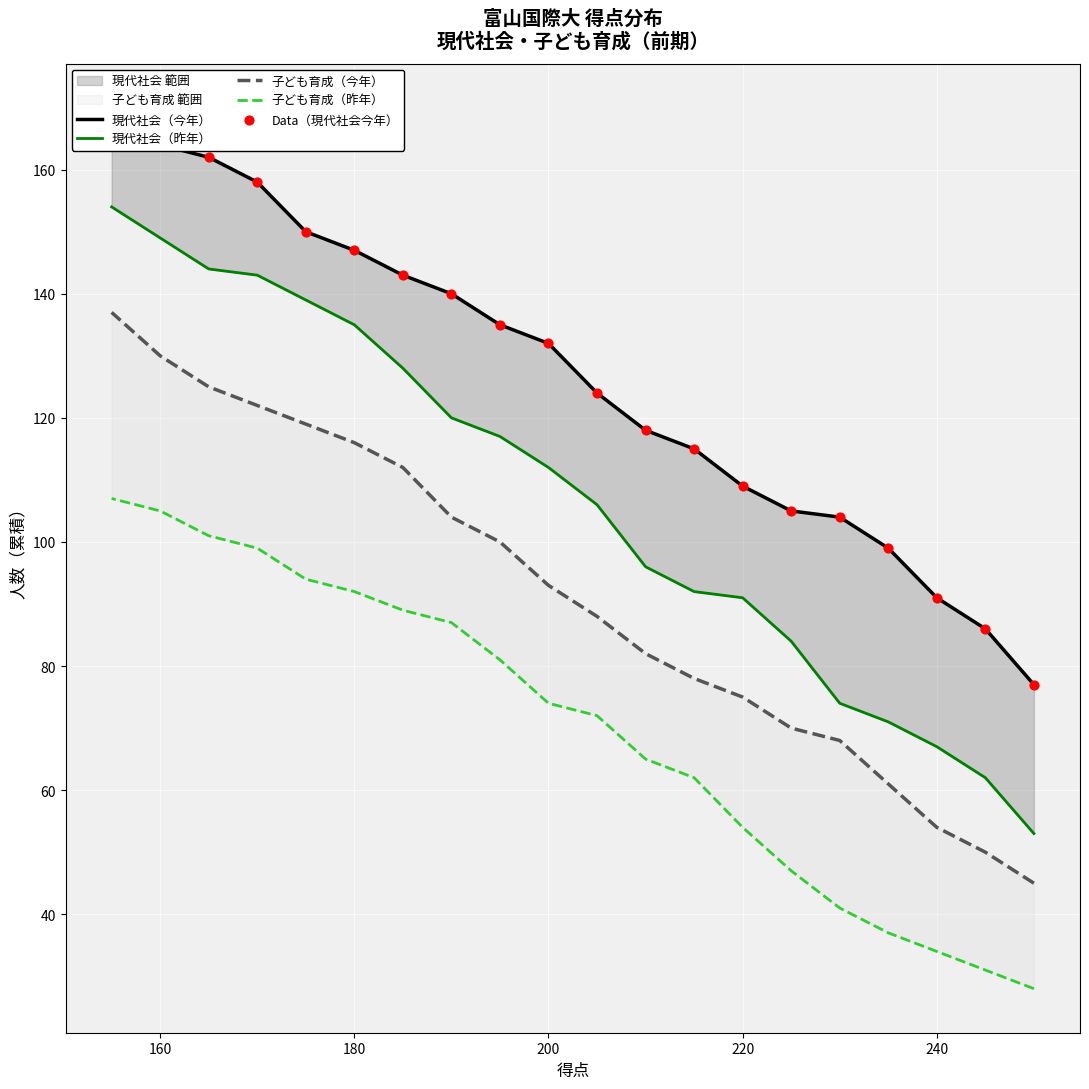

Is the value of 現代社会（昨年） at 7 greater than the value of 現代社会（今年） at 200?

No